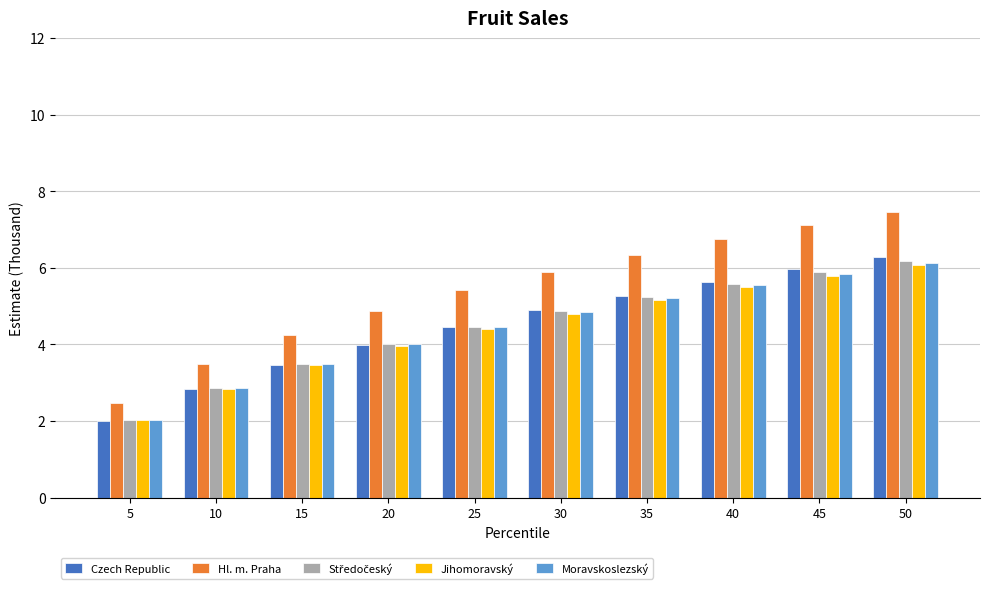

What is the difference between the second highest and second lowest values in the Czech Republic series?

3.1